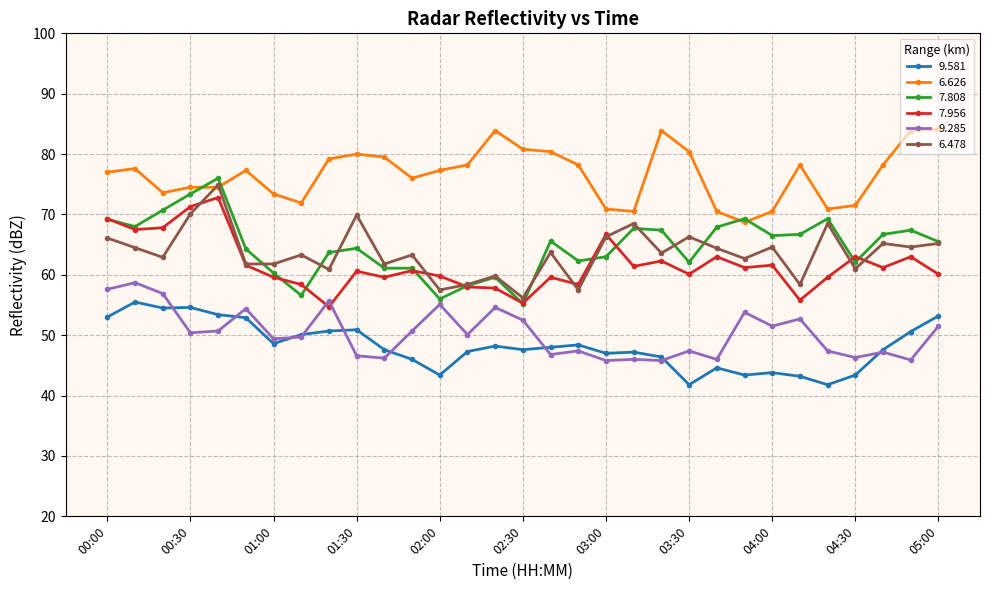

True or false: 9.581 and 6.626 intersect in this chart.

False